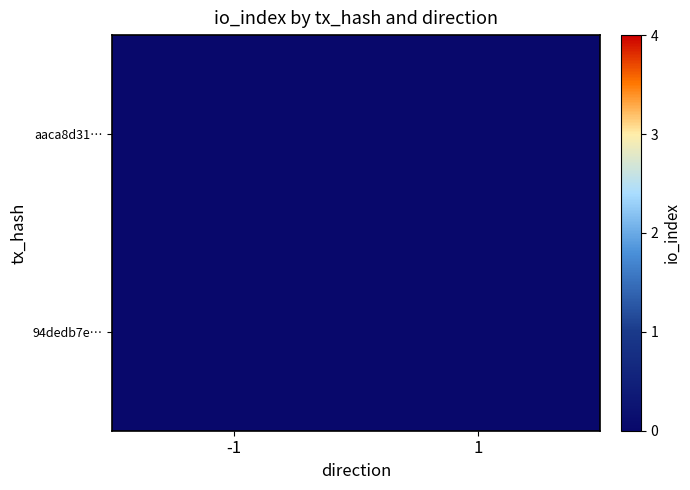

Rank the series by their maximum value, from lowest to highest.

aaca8d31…, 94dedb7e…